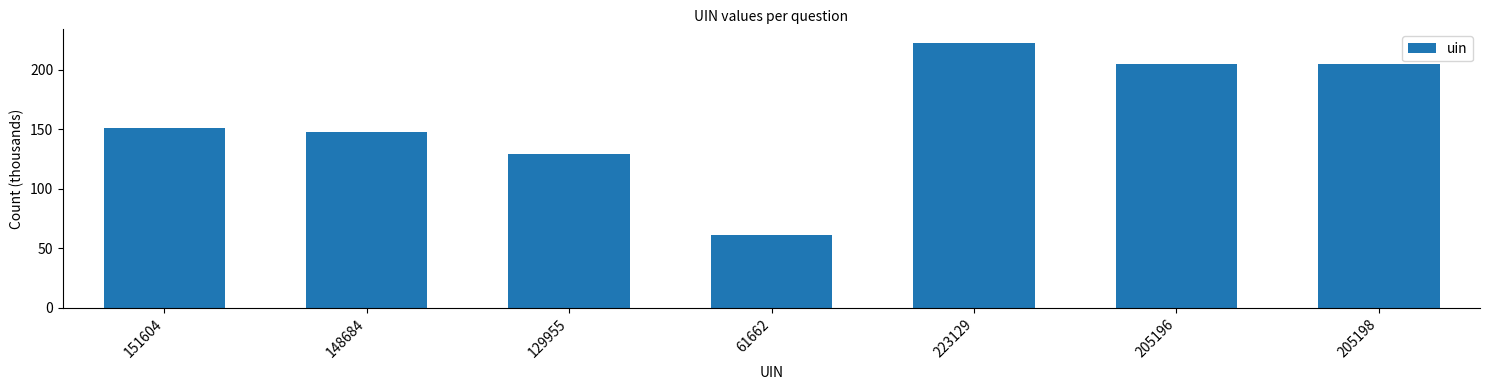

What is the approximate value at 61662?

61